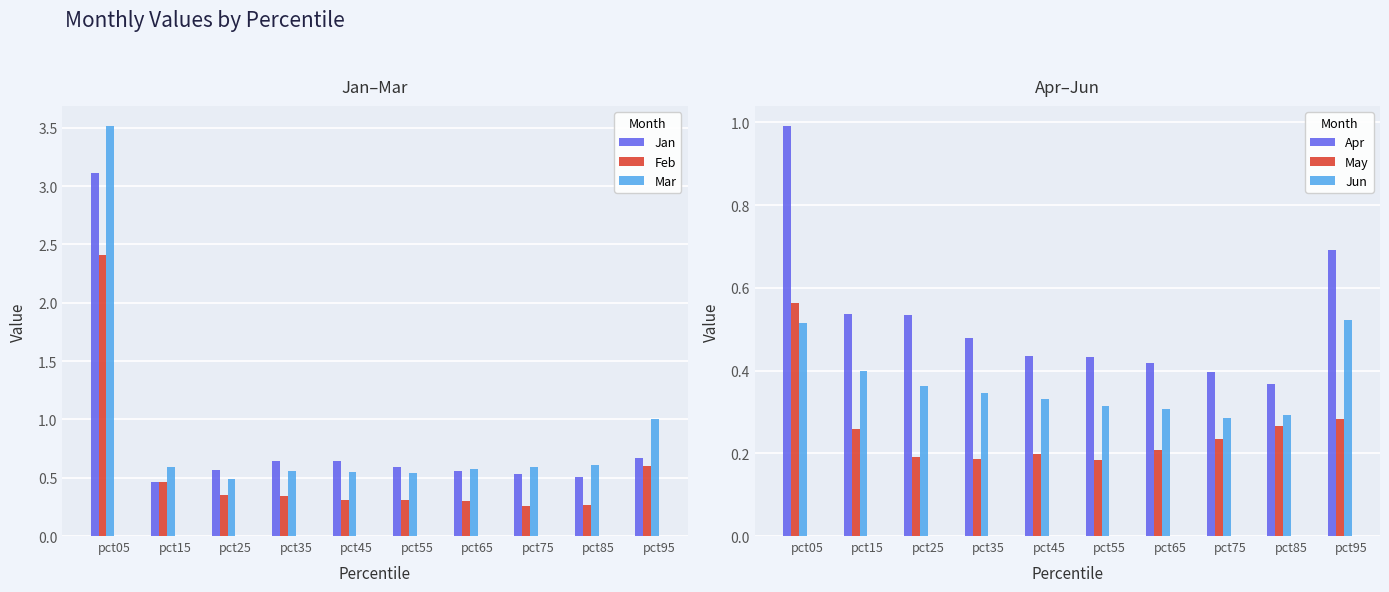

How many distinct data groups are displayed?

6